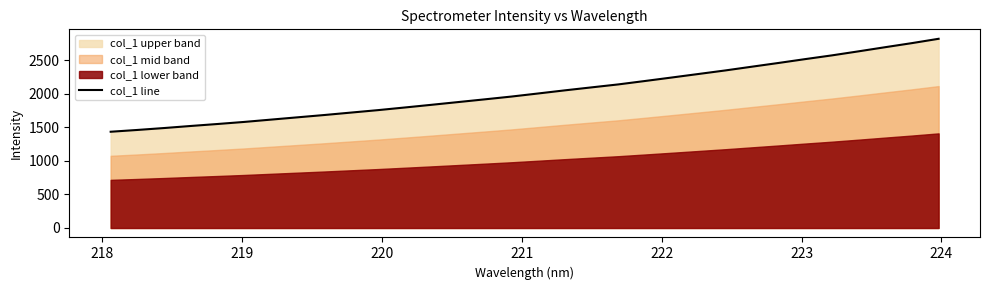

What is the lowest value of the col_1 line series?

1433.9